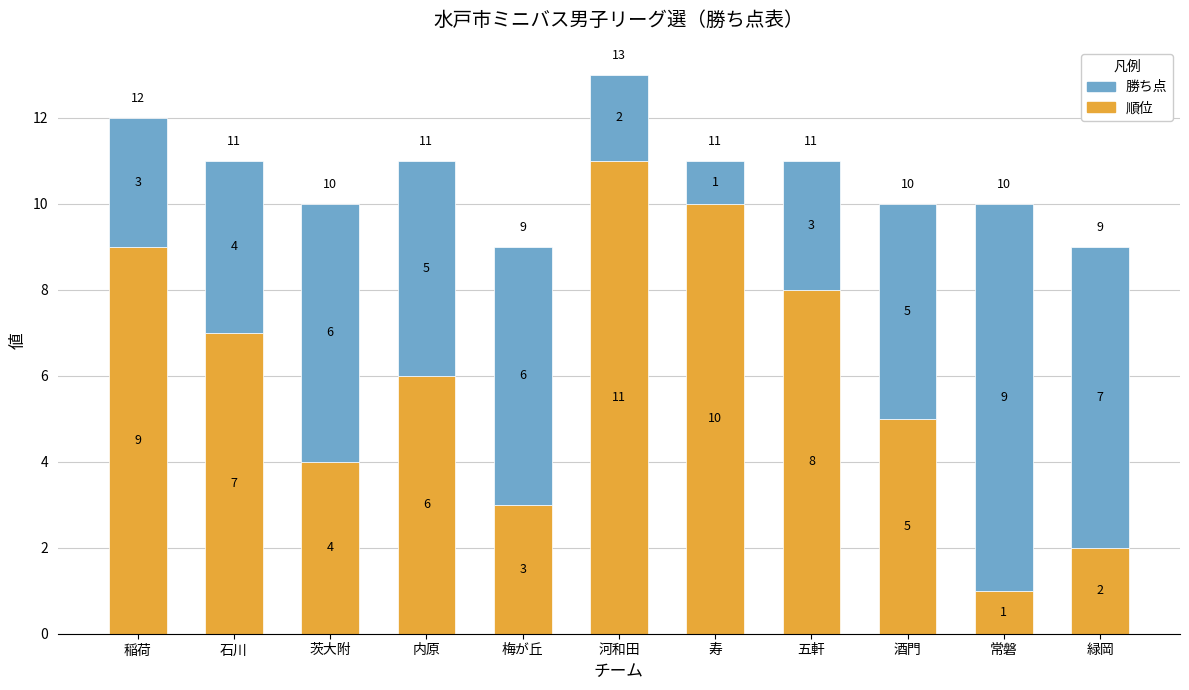

What is the total value across all series at 石川?

11